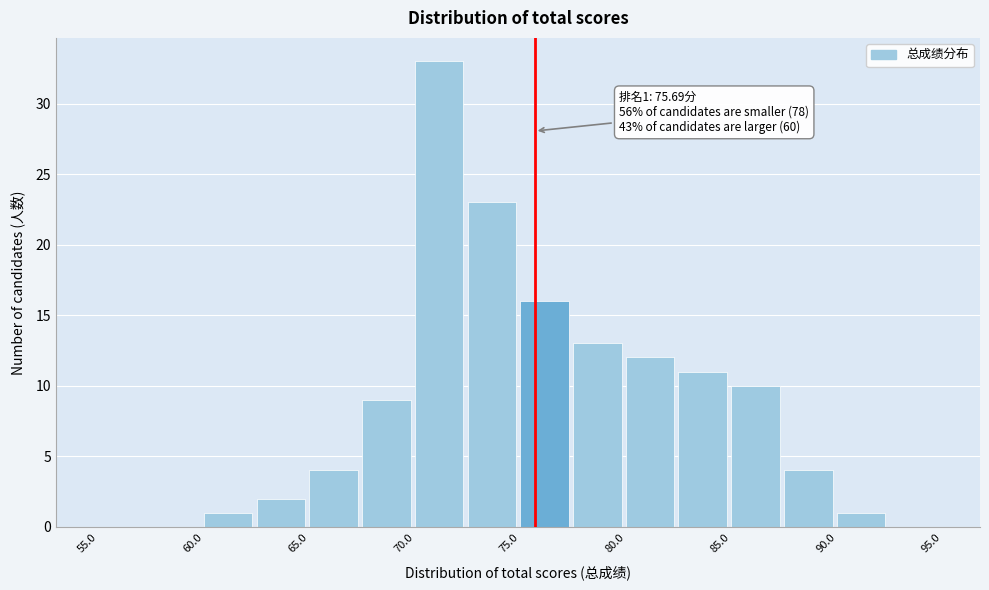

Over which range of the x-axis is the bar tallest?

70.0 to 72.5